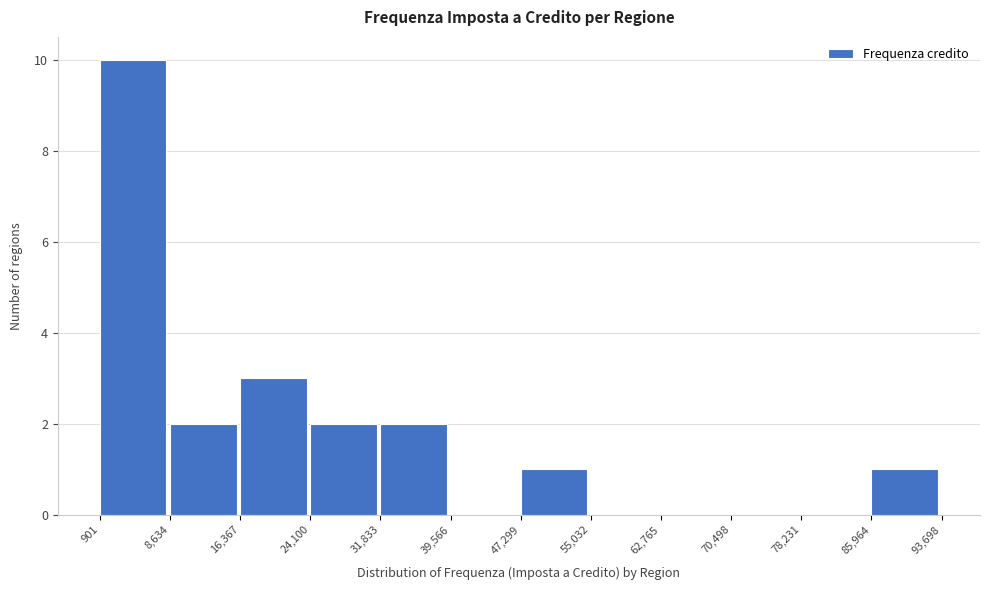

Reading left to right, list every bar in this chart as the range it spans on the x-axis followed by its height. The values are not printed on the chart, so give them approximately, as read against the axis.

901 to 8,634: 10
8,634 to 16,367: 2
16,367 to 24,100: 3
24,100 to 31,833: 2
31,833 to 39,566: 2
39,566 to 47,299: 0
47,299 to 55,032: 1
55,032 to 62,765: 0
62,765 to 70,498: 0
70,498 to 78,231: 0
78,231 to 85,964: 0
85,964 to 93,698: 1